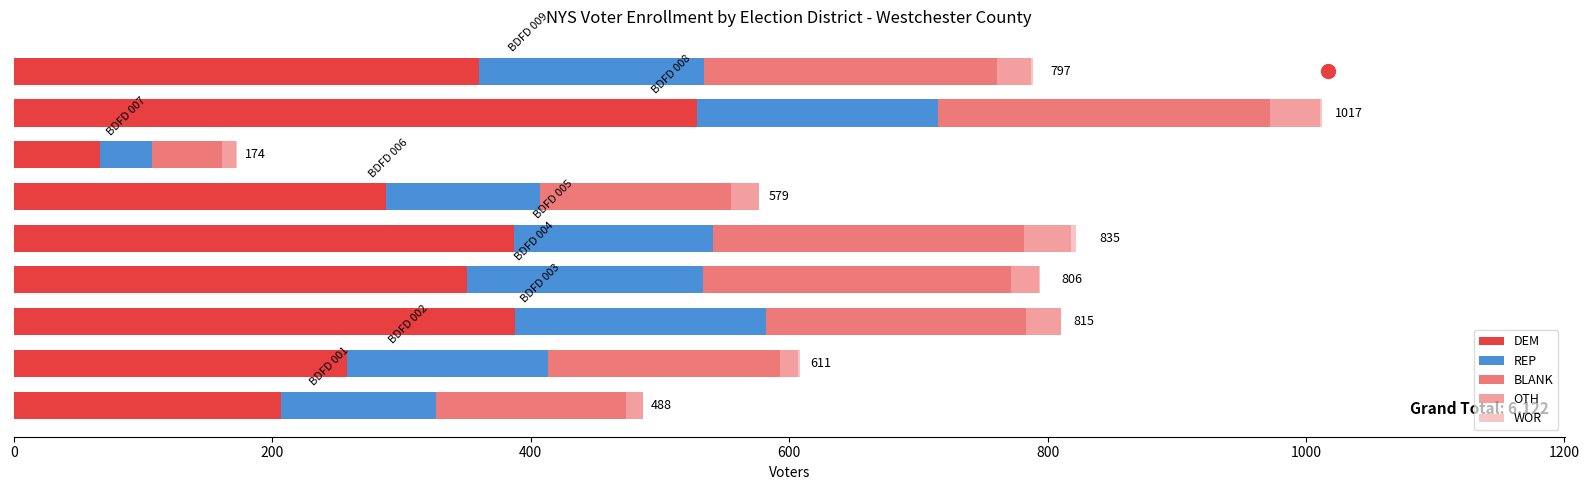

What is the average value of the WOR series?

1